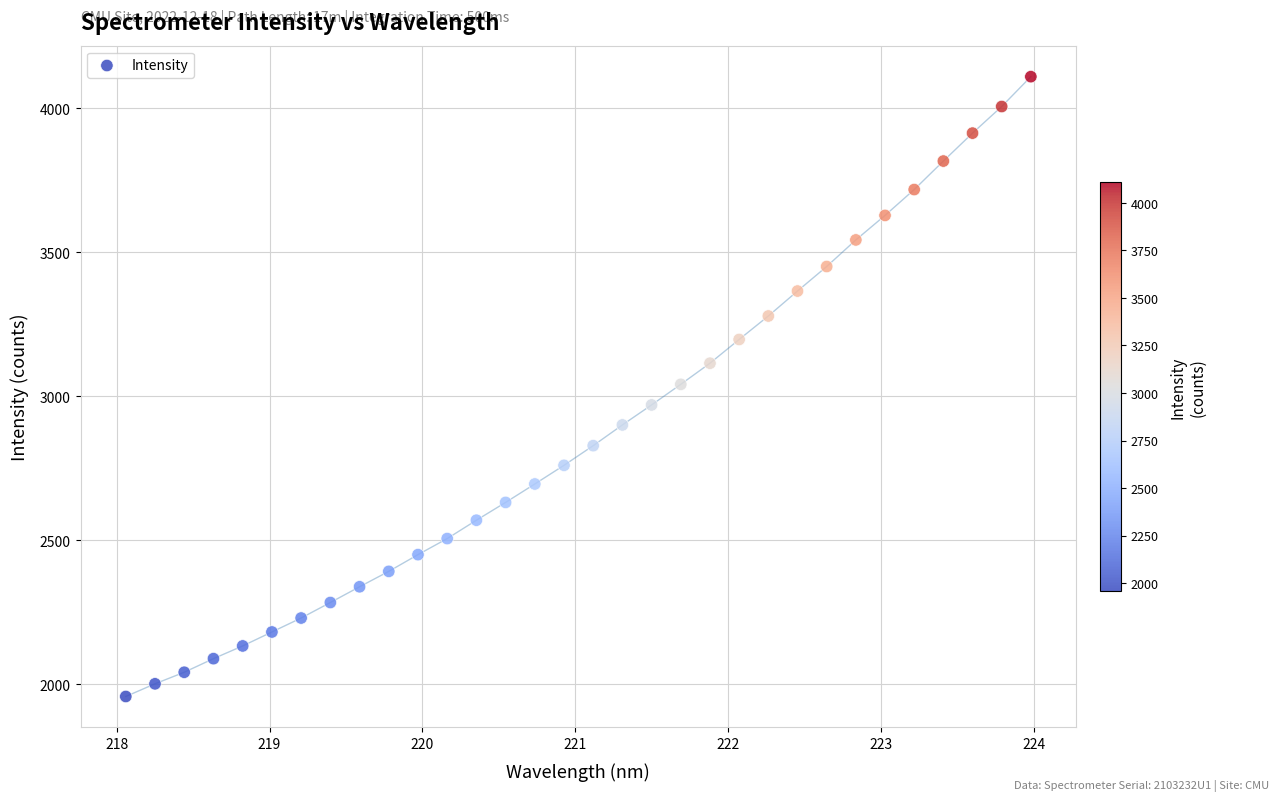

What is the range of Y values (max minus min)?

2151.6